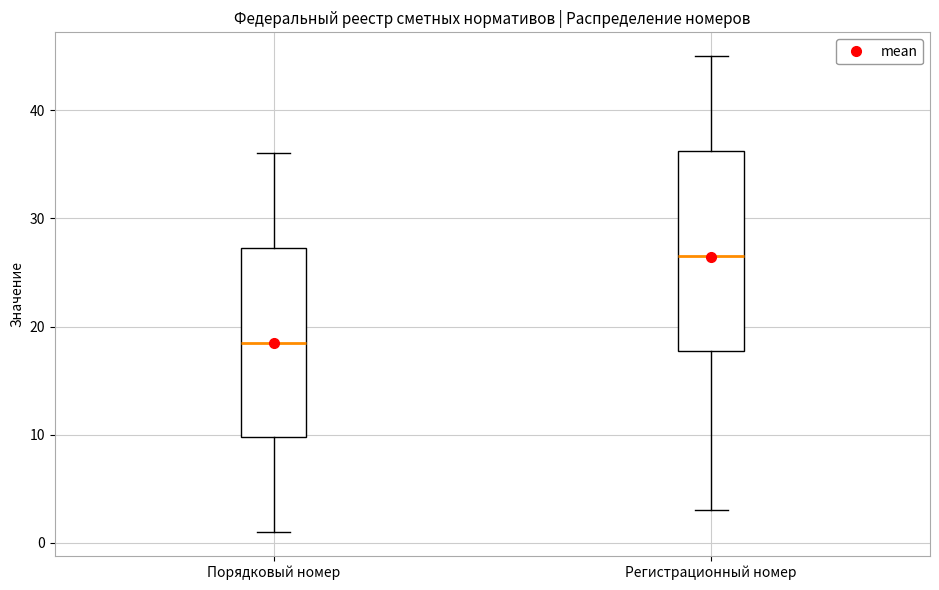

Reading left to right, transcribe this box plot: for each box, give where its median line is, the range the box spans, and where its two whiskers end, as read against the y-axis. The values are not printed on the chart, so give them approximately, as read against the axis.

Порядковый номер: median 19, box 10 to 27, whiskers 1 to 36
Регистрационный номер: median 27, box 18 to 36, whiskers 3 to 45